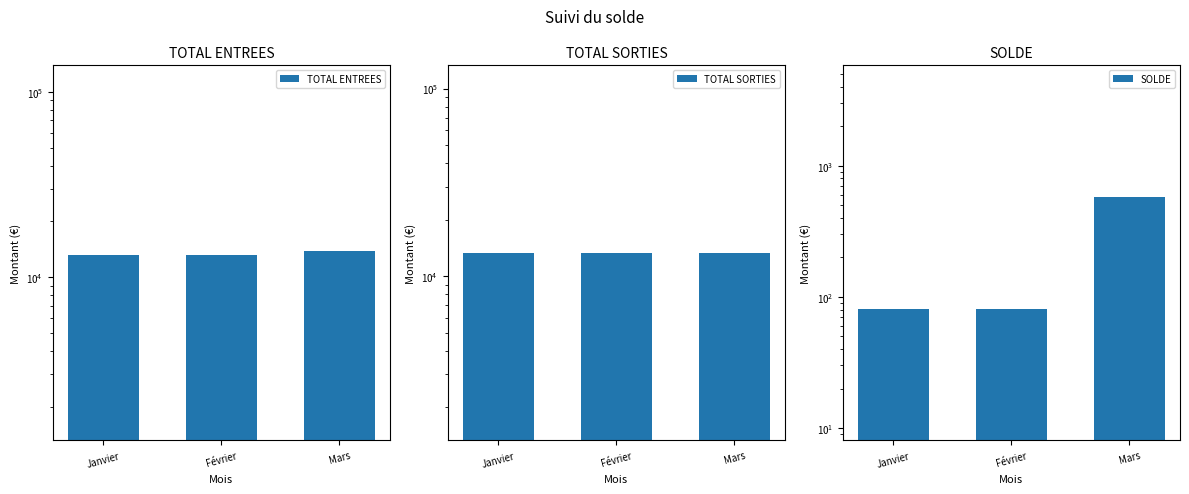

The value of TOTAL ENTREES at Janvier is 13218.0. True or false?

True